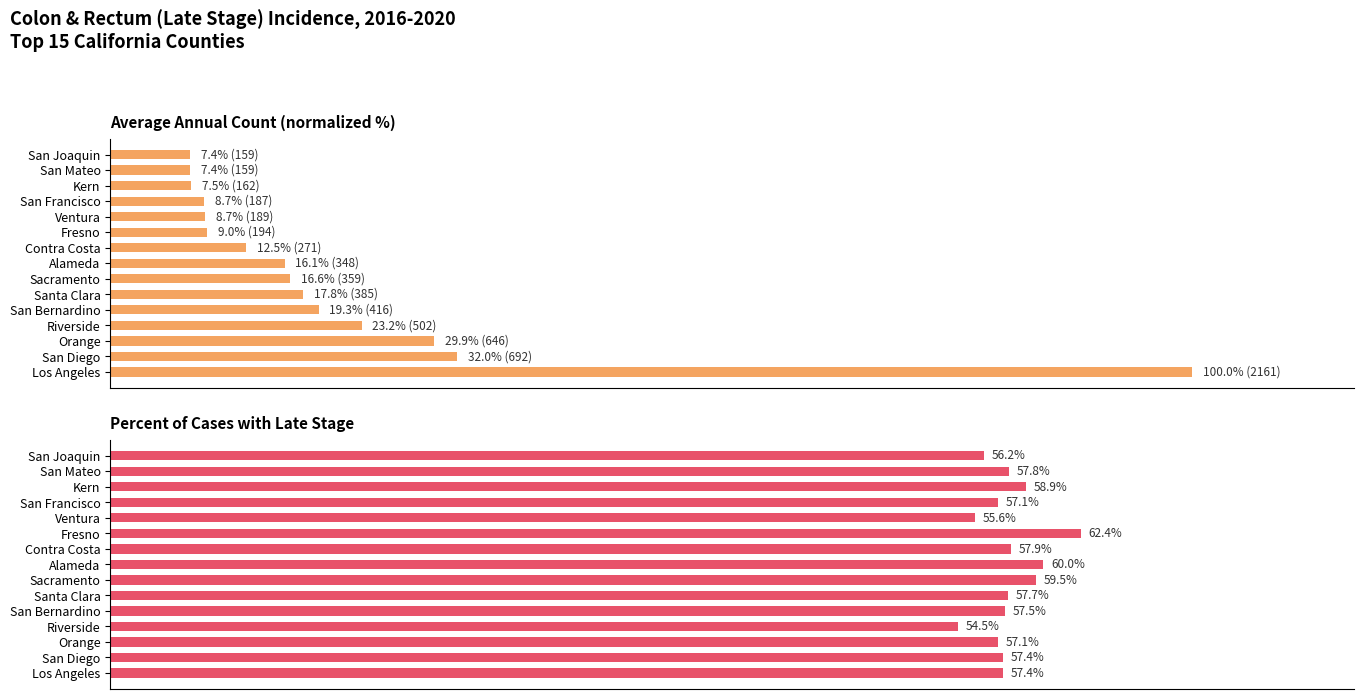

Which series has the largest total across all categories?

Percent of Cases with Late Stage